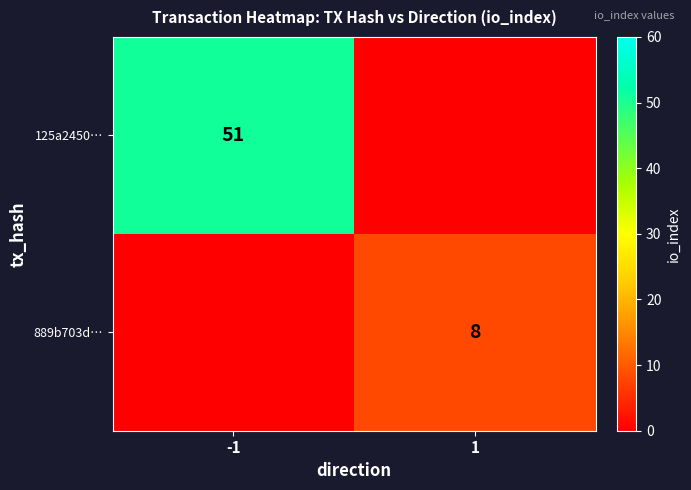

The value of 125a2450… at -1 is 51. True or false?

True